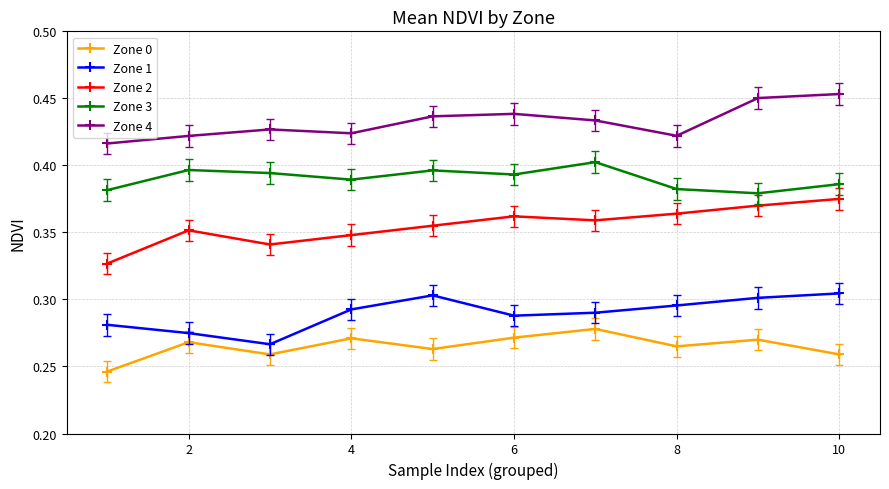

Which series has the largest total across all categories?

Zone 4